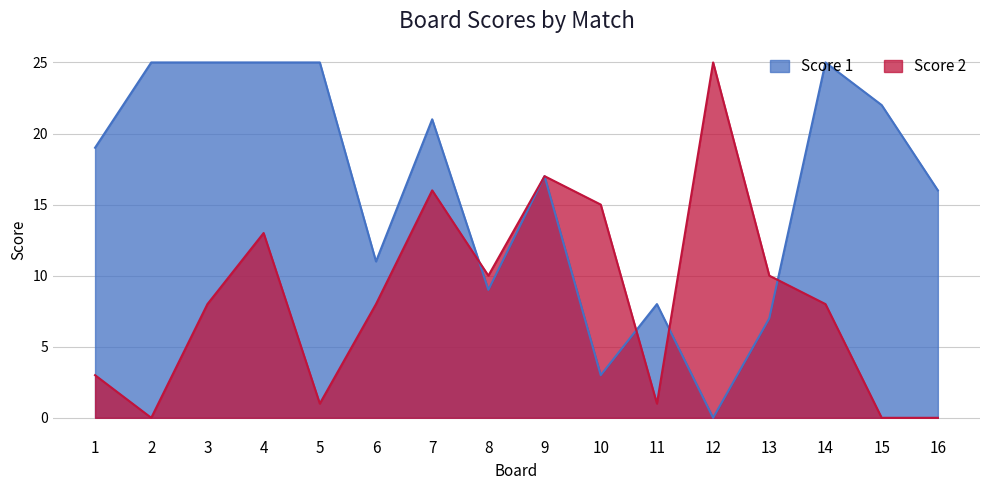

At 9, list the series in order from smallest to largest.

Score 1, Score 2